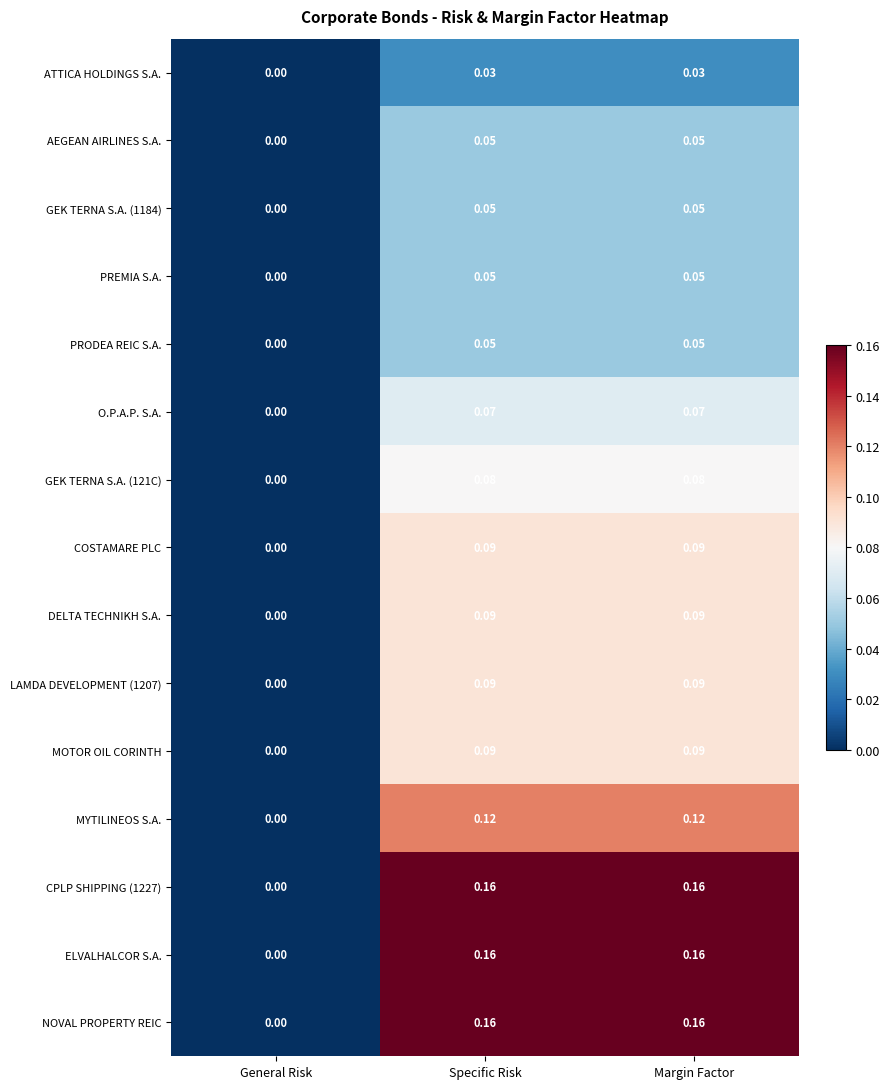

Is the value of PRODEA REIC S.A. at Specific Risk greater than the value of ATTICA HOLDINGS S.A. at General Risk?

Yes